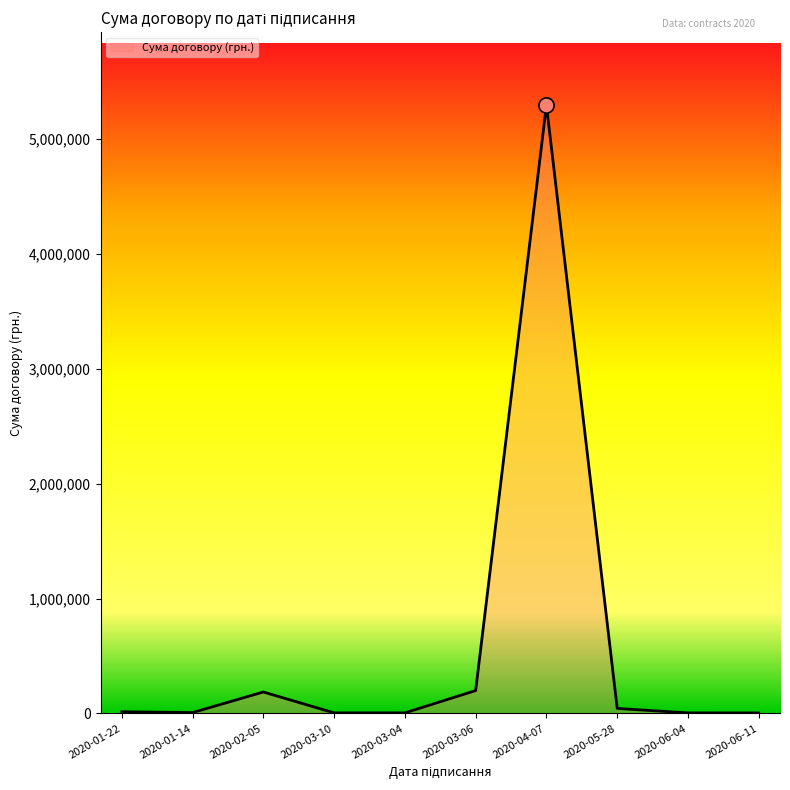

Which has a higher value, 2020-02-05 or 2020-03-10?

2020-02-05